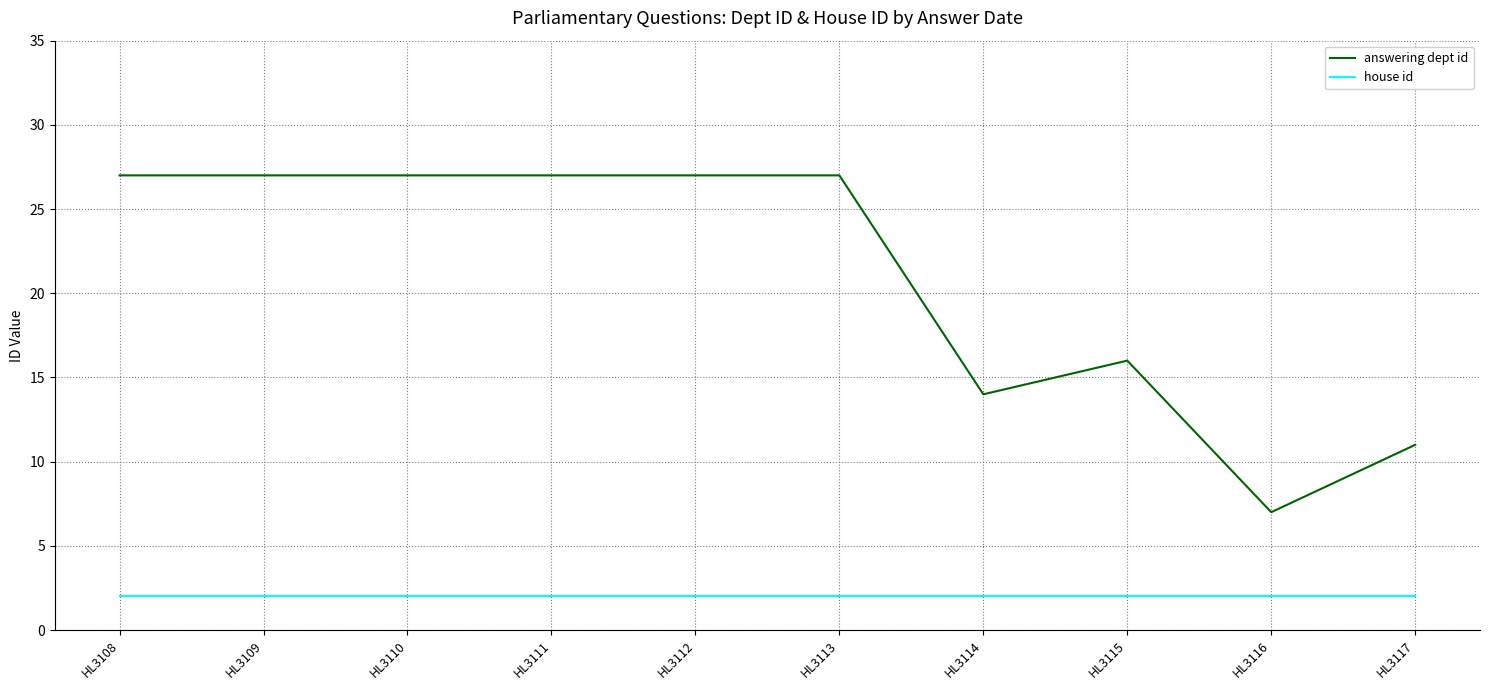

Is this an area chart (filled region under the line)?

No